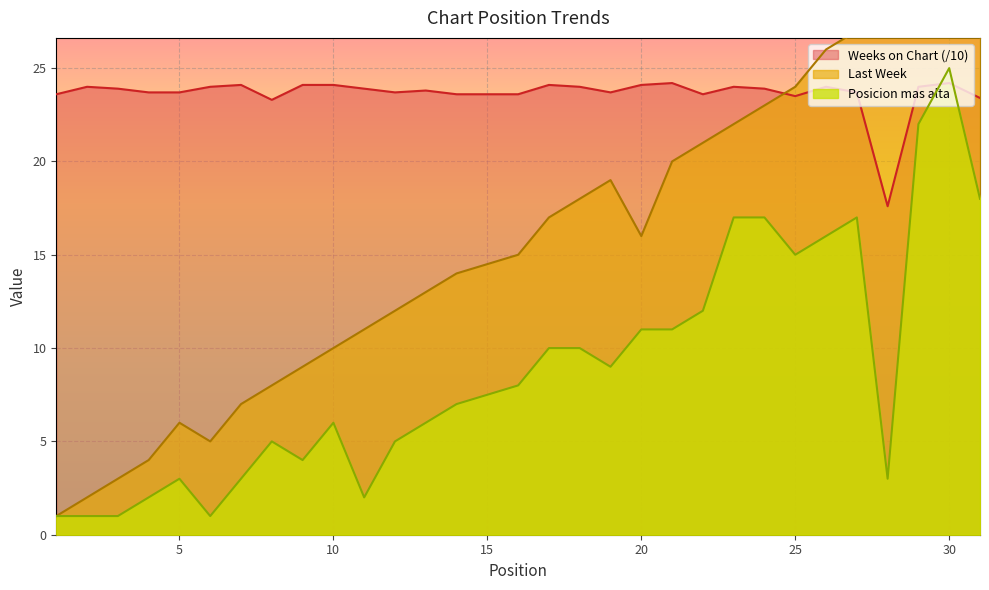

What is the sum of the Last Week values at 23 and 18?

40.0